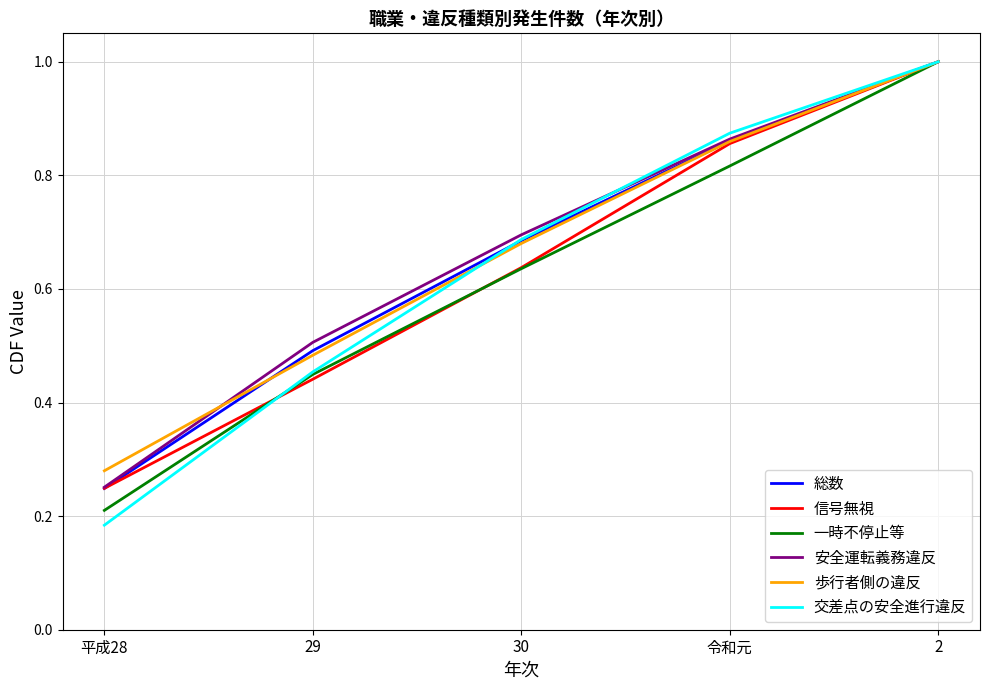

What position from the right is 平成28?

5